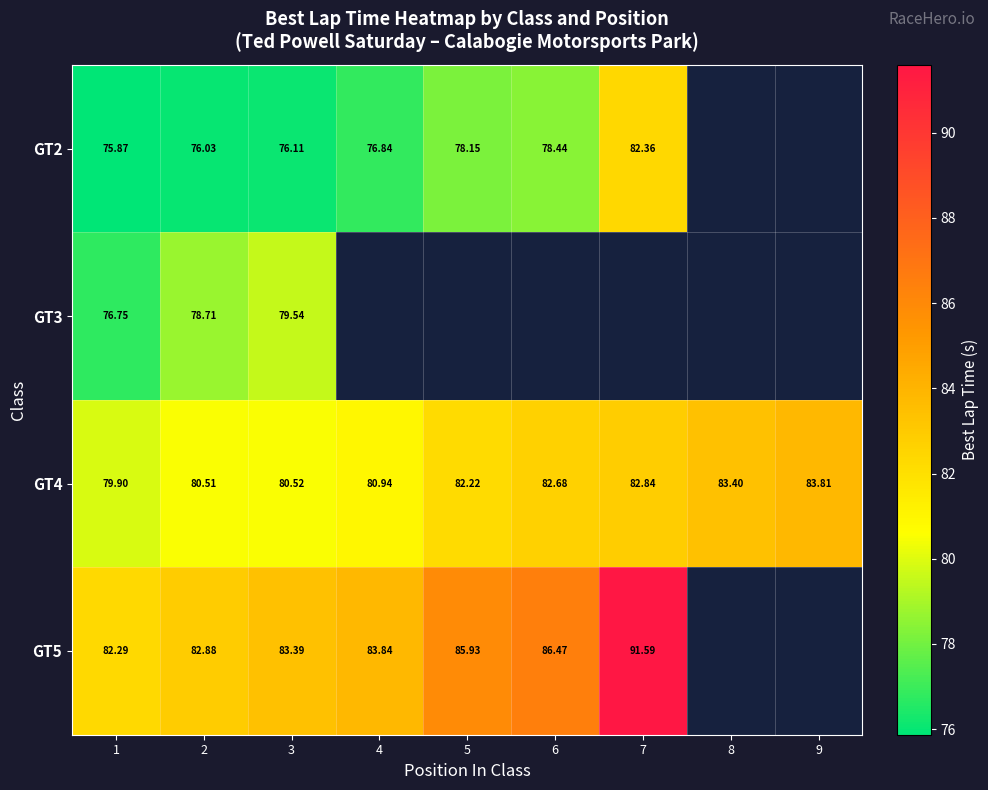

Rank the series by their maximum value, from lowest to highest.

GT3, GT2, GT4, GT5